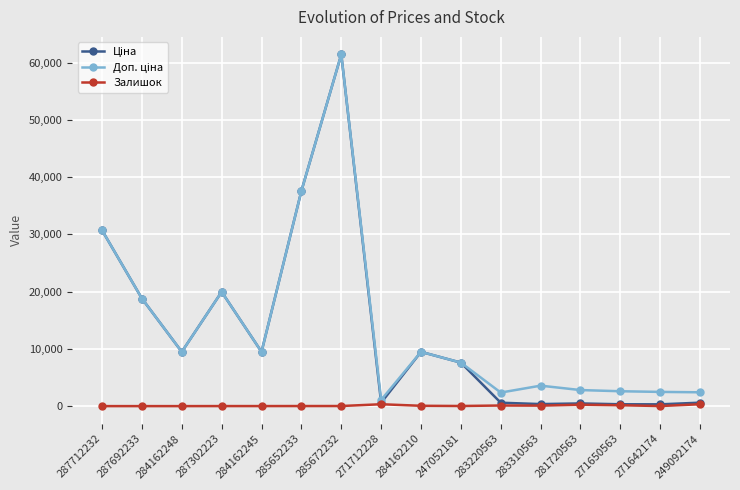

Is it true that Залишок equals 0.0 at 284162248?

True